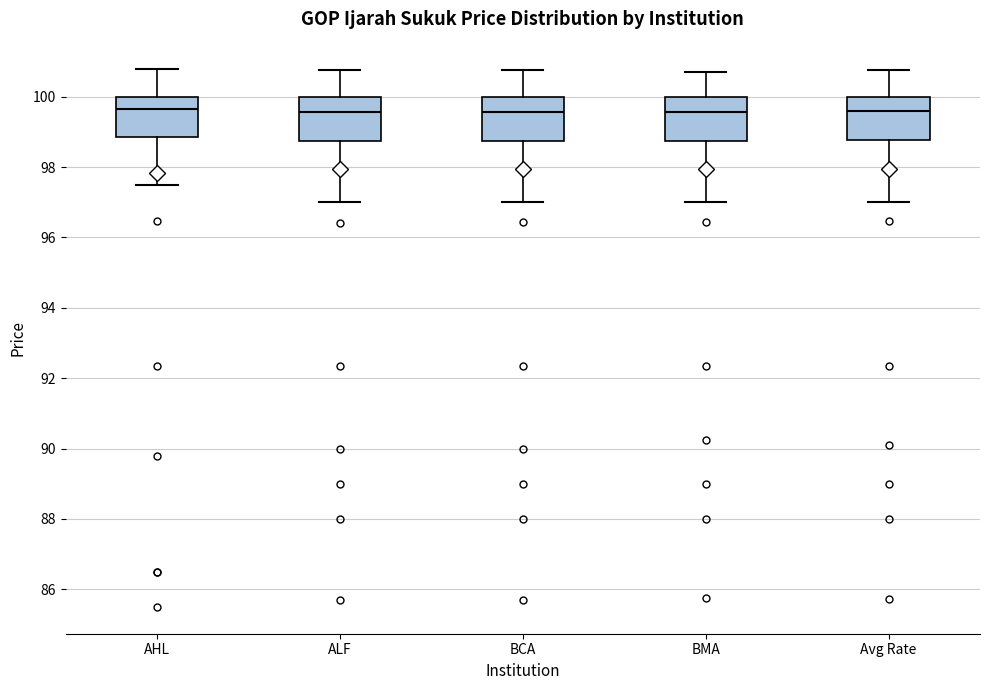

Reading left to right, read every box against the y-axis: the position of its median line, the range the box covers, and the ends of its whiskers. The values are not printed on the chart, so give them approximately, as read against the axis.

AHL: median 99.6, box 98.8 to 100.0, whiskers 97.6 to 100.8
ALF: median 99.6, box 98.8 to 100.0, whiskers 97.0 to 100.8
BCA: median 99.6, box 98.8 to 100.0, whiskers 97.0 to 100.8
BMA: median 99.6, box 98.8 to 100.0, whiskers 97.0 to 100.8
Avg Rate: median 99.6, box 98.8 to 100.0, whiskers 97.0 to 100.8